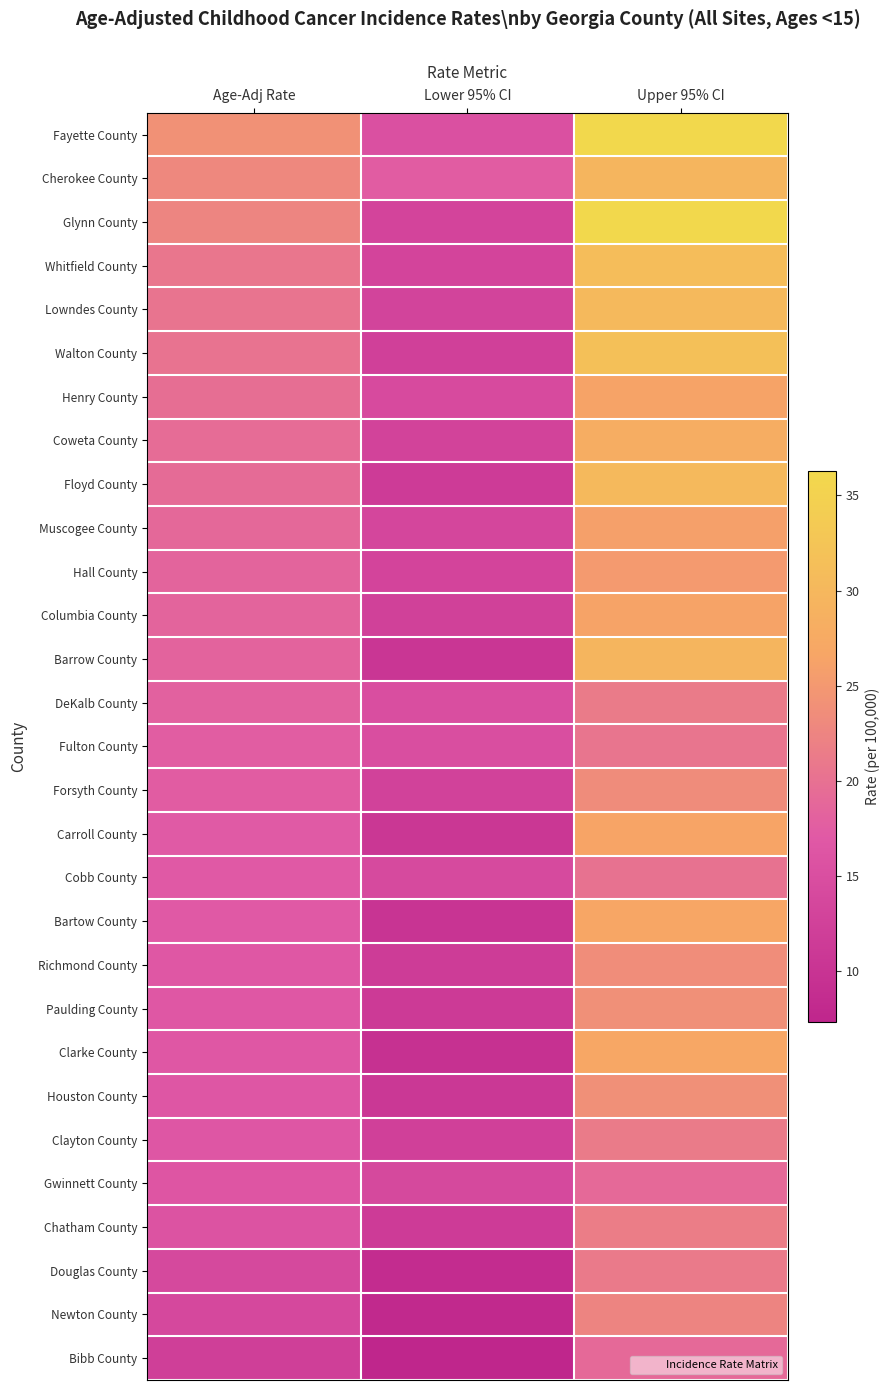

Which has a higher value, Age-Adj Rate or Lower 95% CI?

Age-Adj Rate